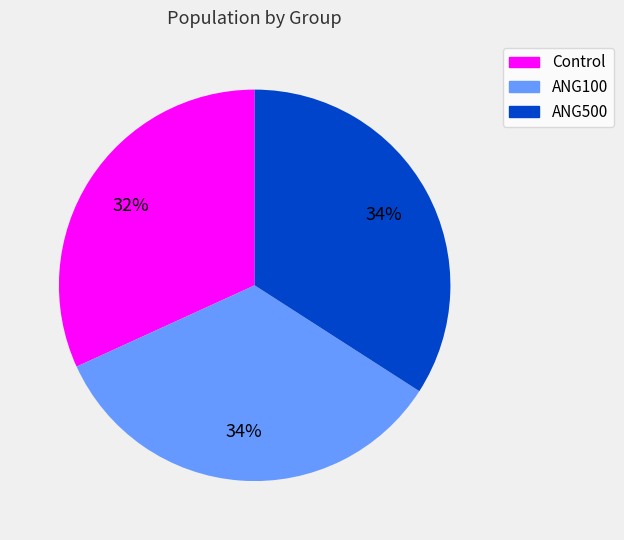

How many slices are in this pie chart?

3